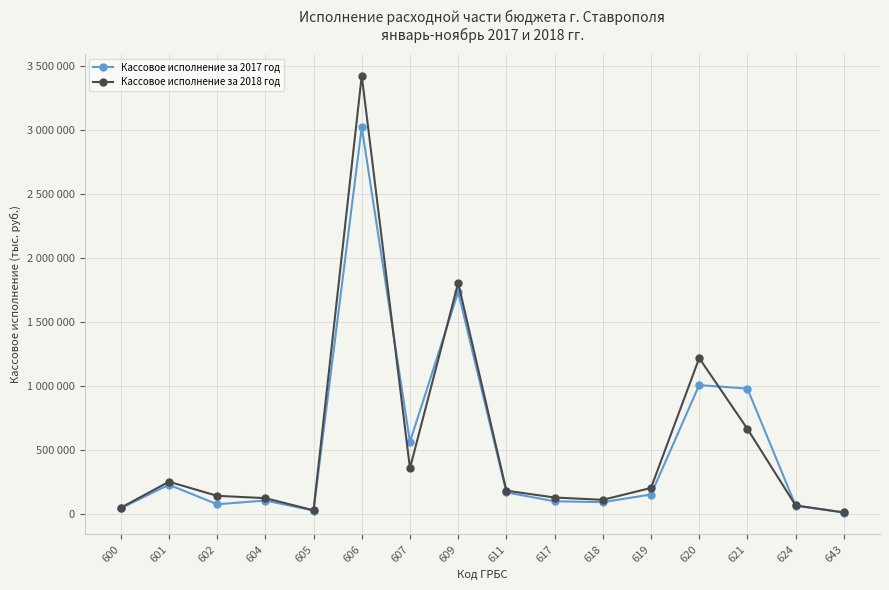

Between 601 and 624, which series saw the biggest shift?

Кассовое исполнение за 2018 год